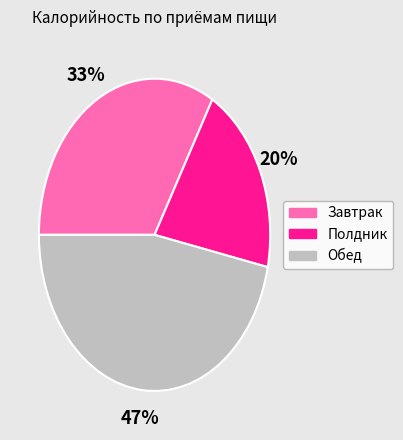

Is there a majority slice in this chart?

No